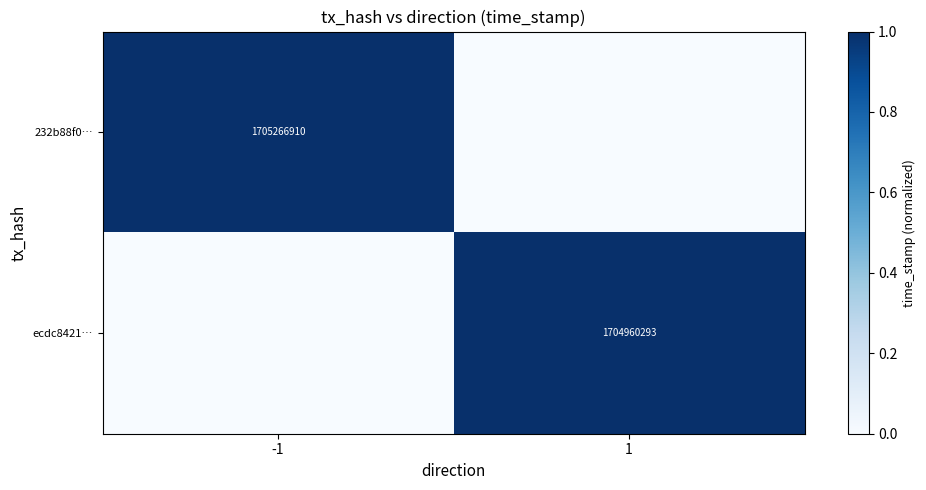

The value of ecdc8421… at 1 is 1704960293. True or false?

True